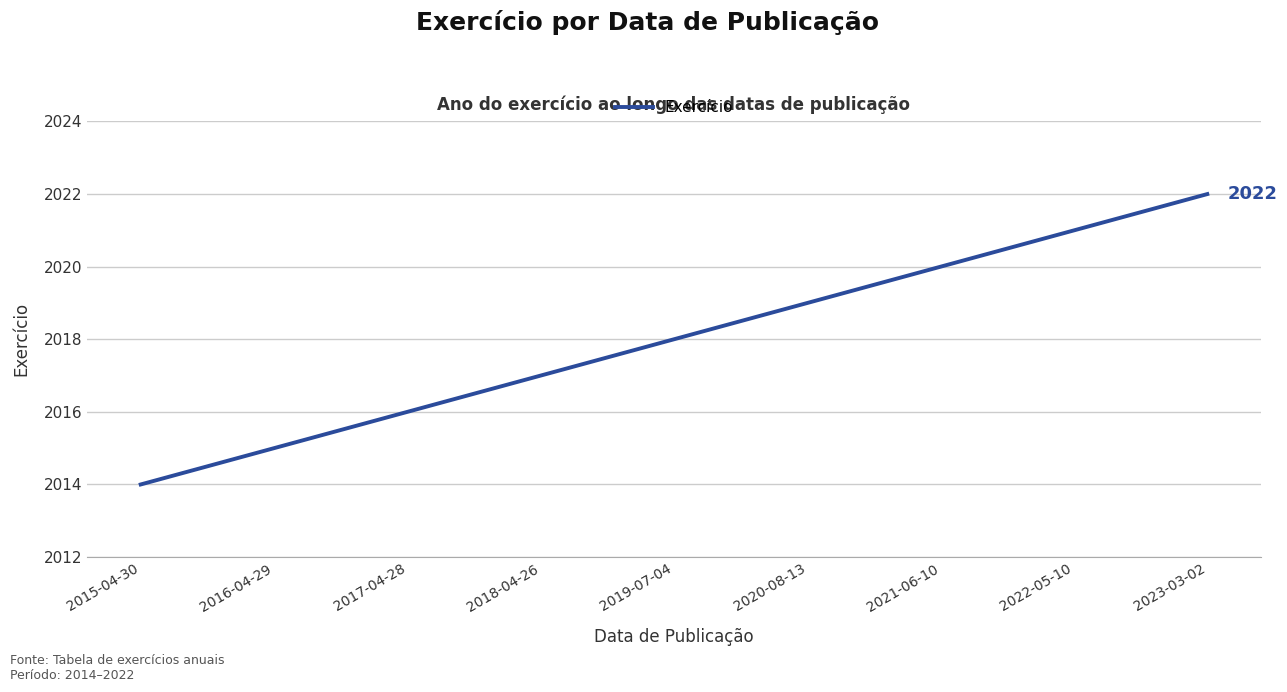

Is it true that the value at 2019-07-04 is 2640?

False